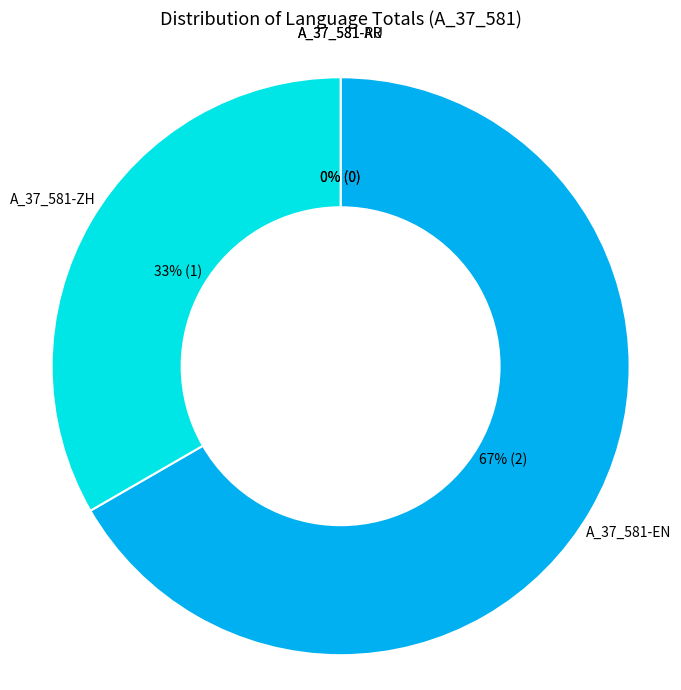

True or false: A_37_581-EN accounts for 72% of the total.

False